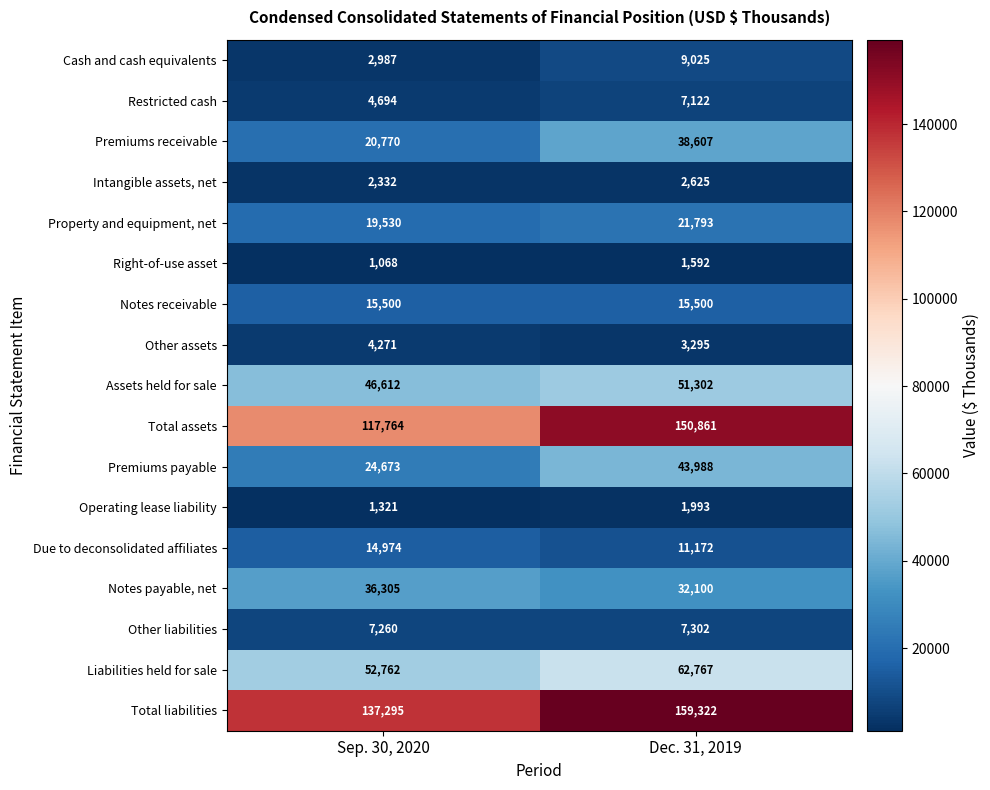

The value of Notes receivable at Sep. 30, 2020 is 9806. True or false?

False